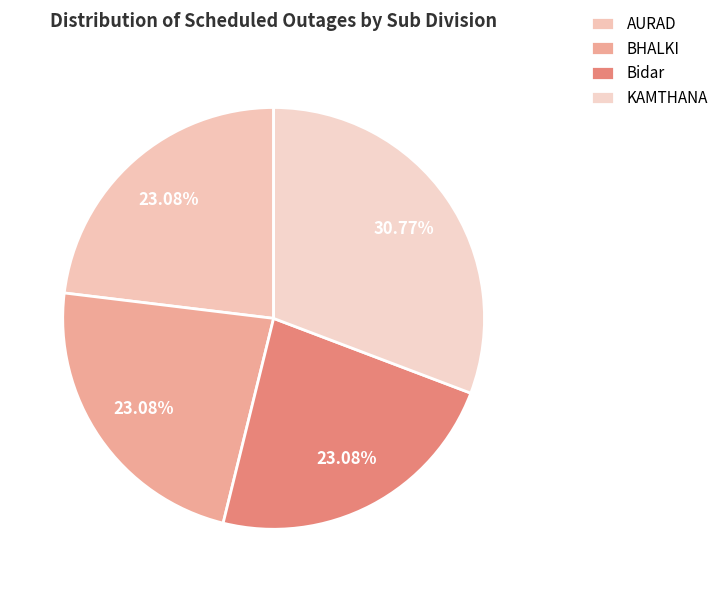

To the nearest percent, what is the difference between the largest and smallest slice percentages?

8%